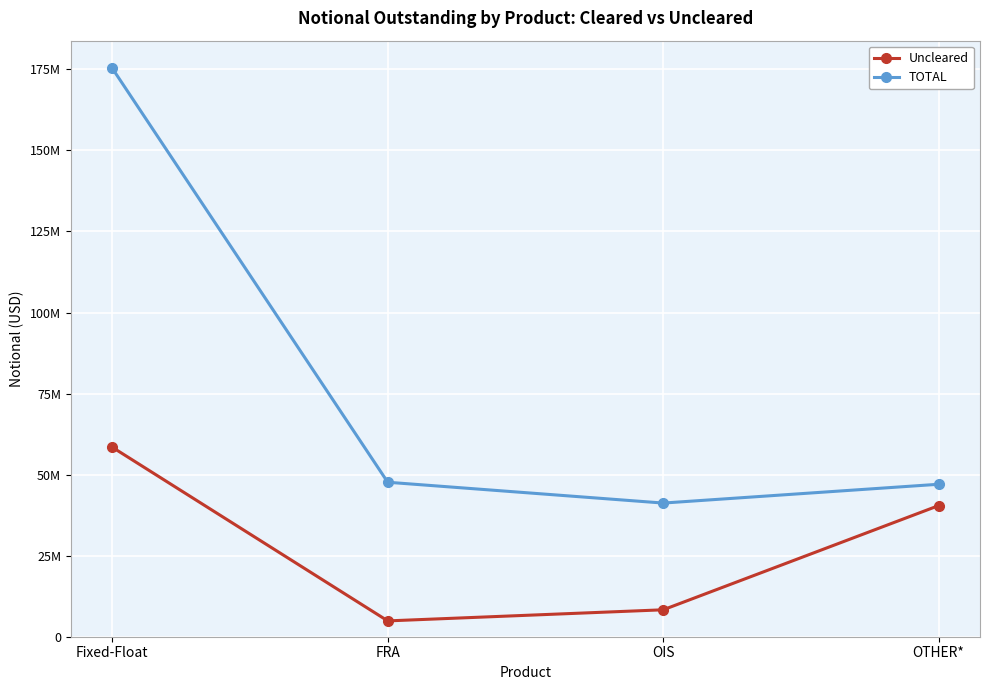

Is it true that TOTAL equals 23515254 at FRA?

False